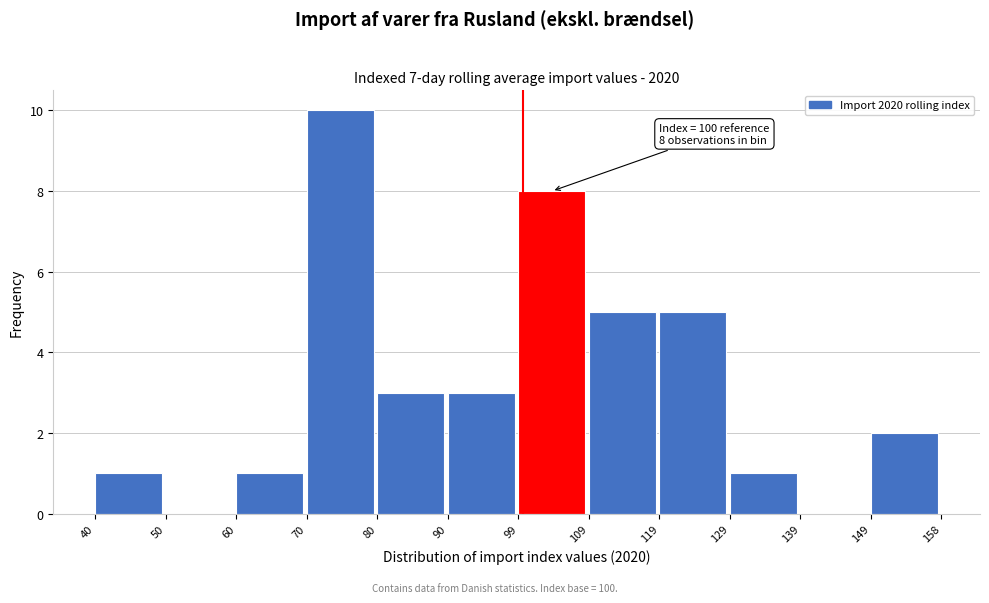

Over which range of the x-axis is the bar tallest?

70 to 80